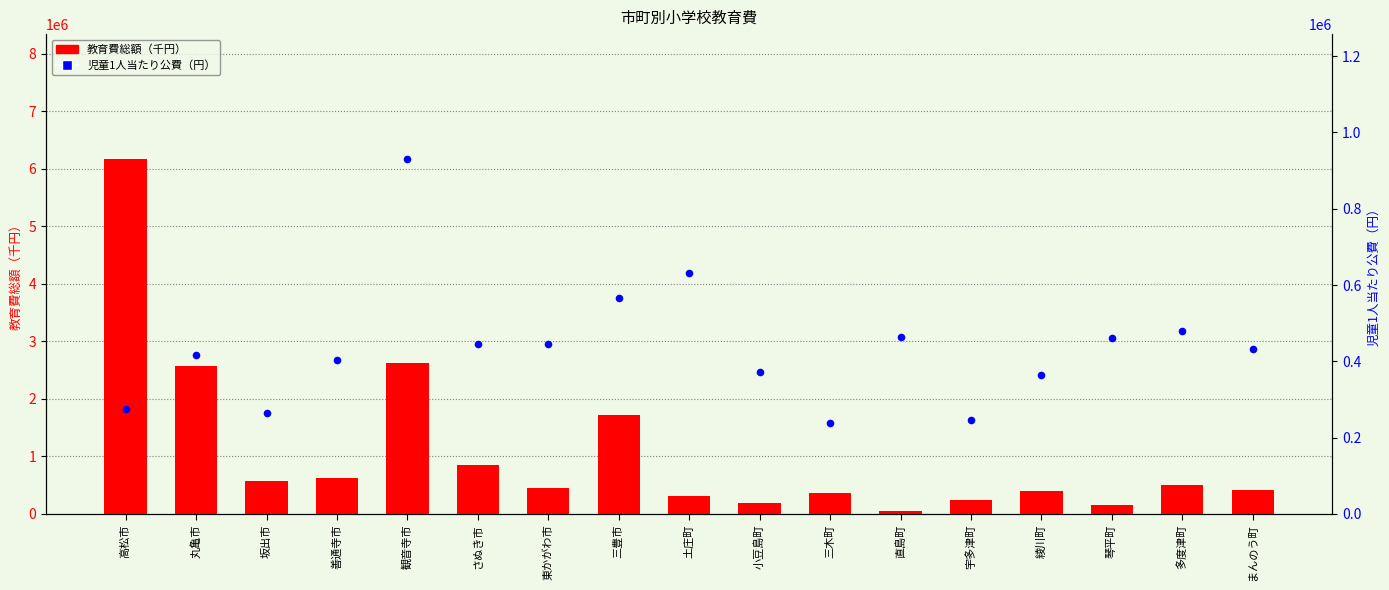

At which category is the sum across all series the highest?

高松市